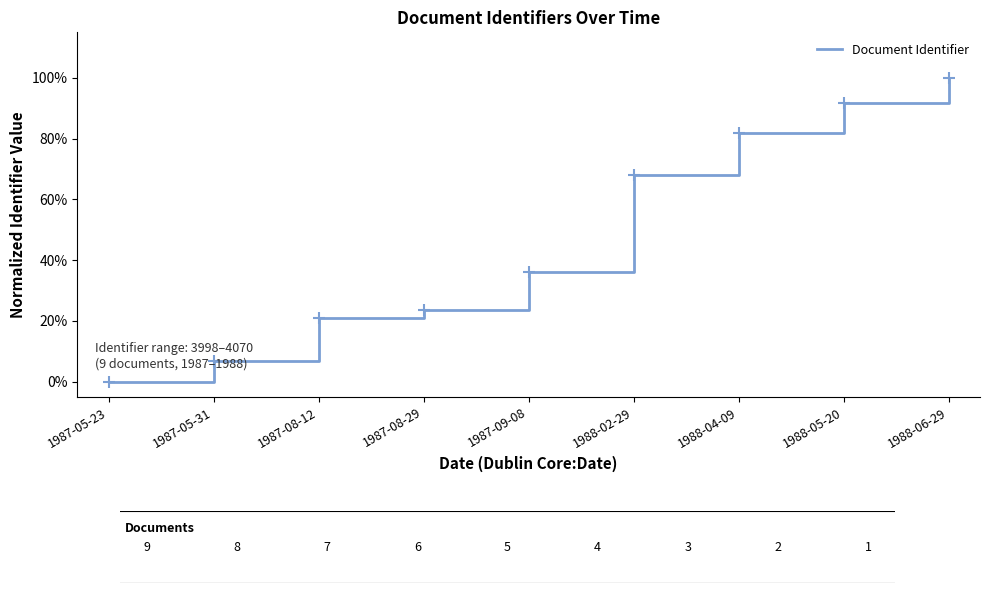

Where is the data nearest to the value 50?

1987-09-08